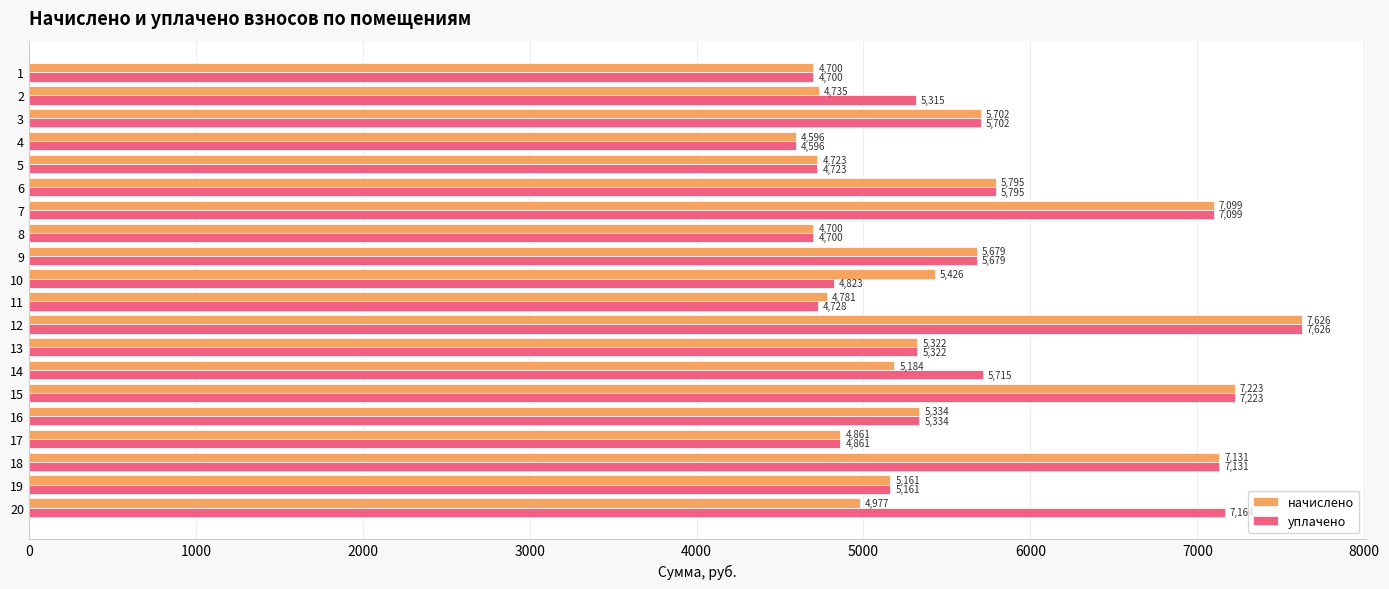

Which series has the largest total across all categories?

уплачено